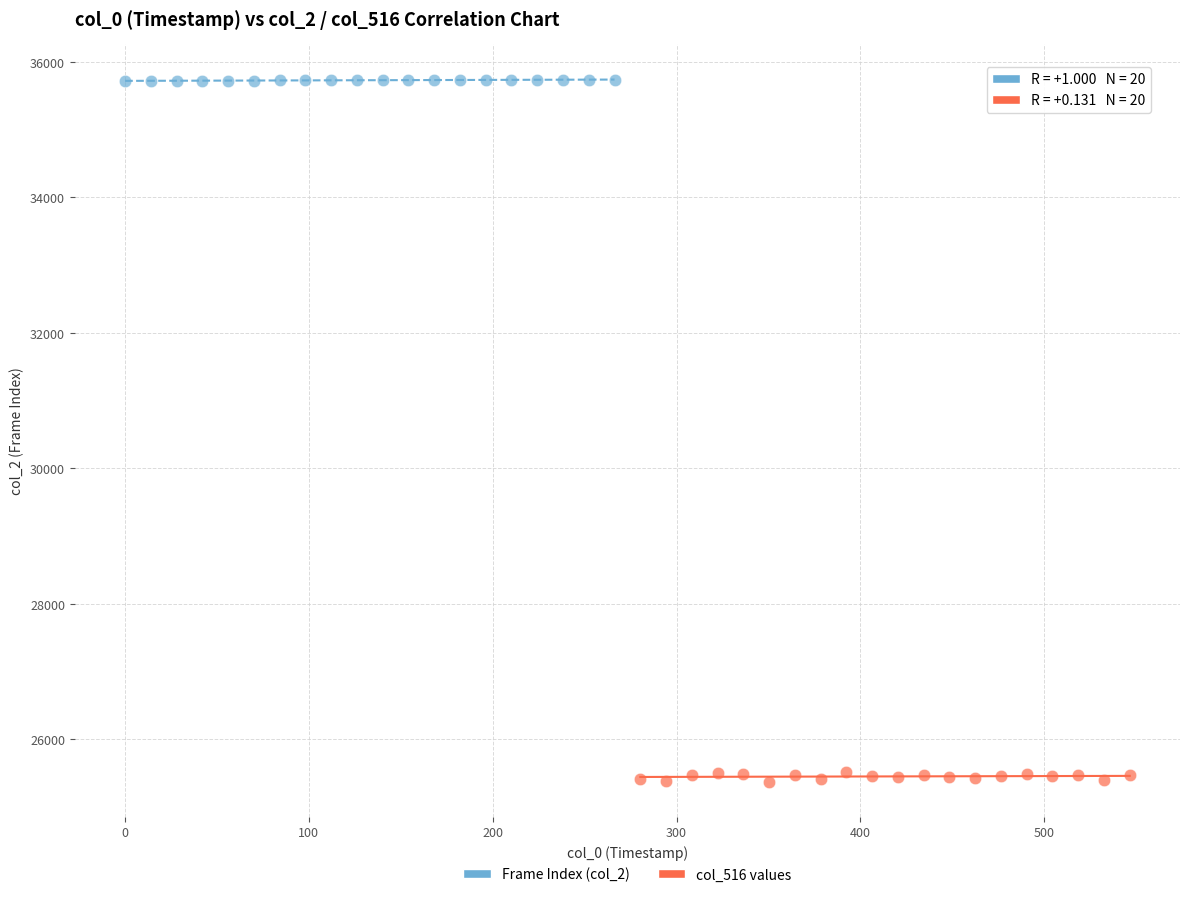

Which series reaches the minimum Y coordinate?

col_516 values